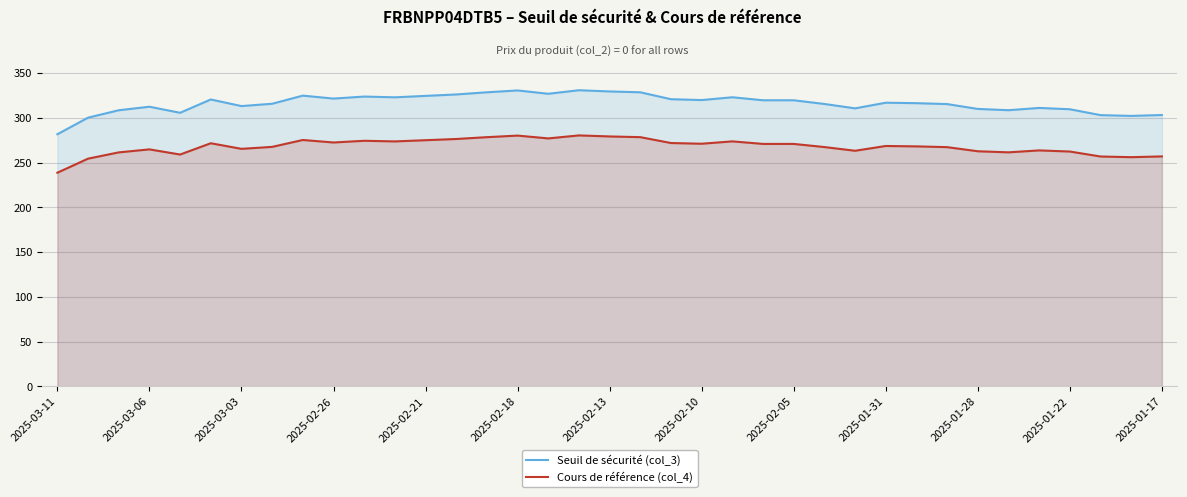

What is the difference between the Seuil de sécurité (col_3) values at 2025-03-03 and 2025-02-21?

11.4